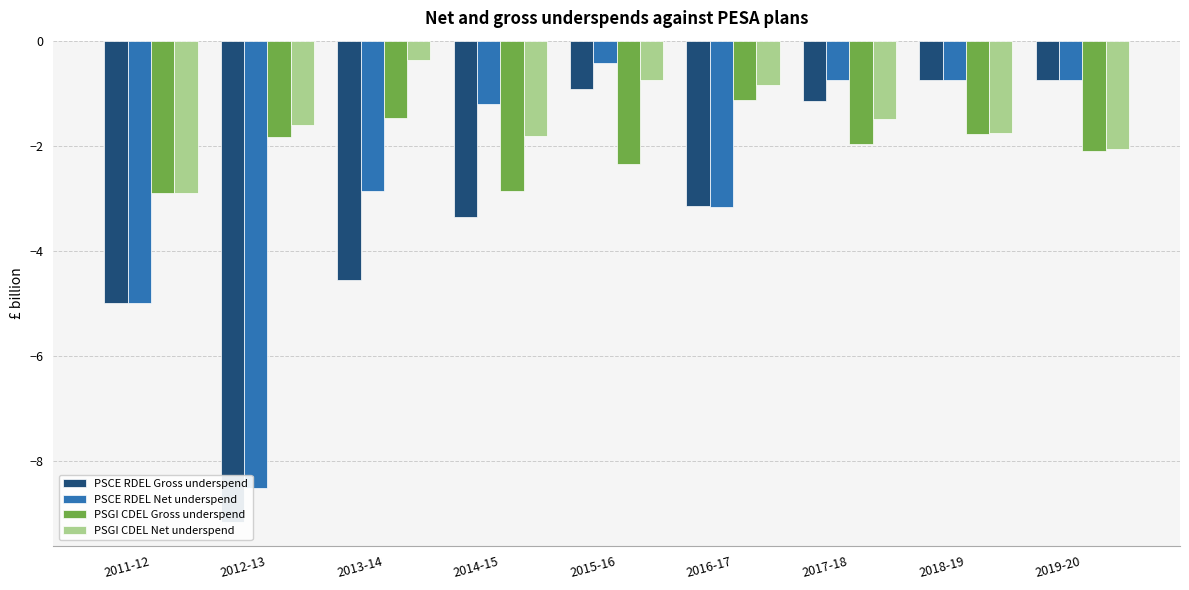

At which category is the sum across all series the highest?

2015-16